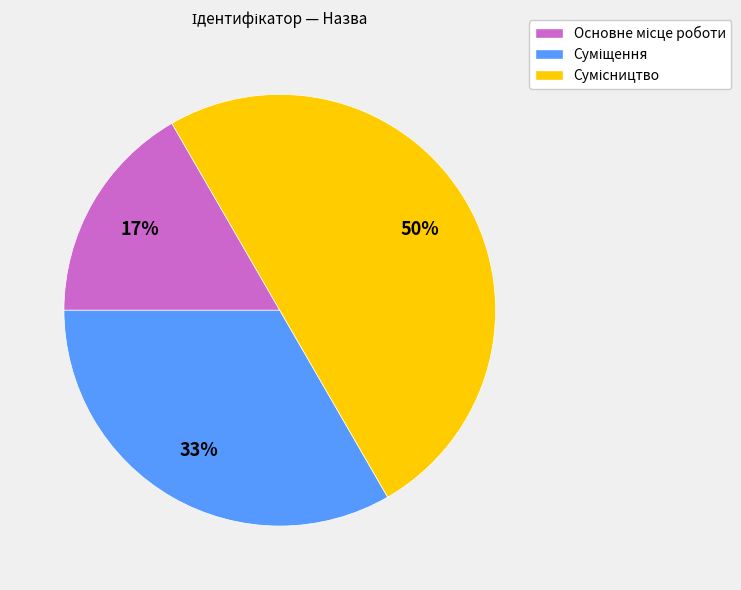

To the nearest percent, what is the average slice percentage?

33%